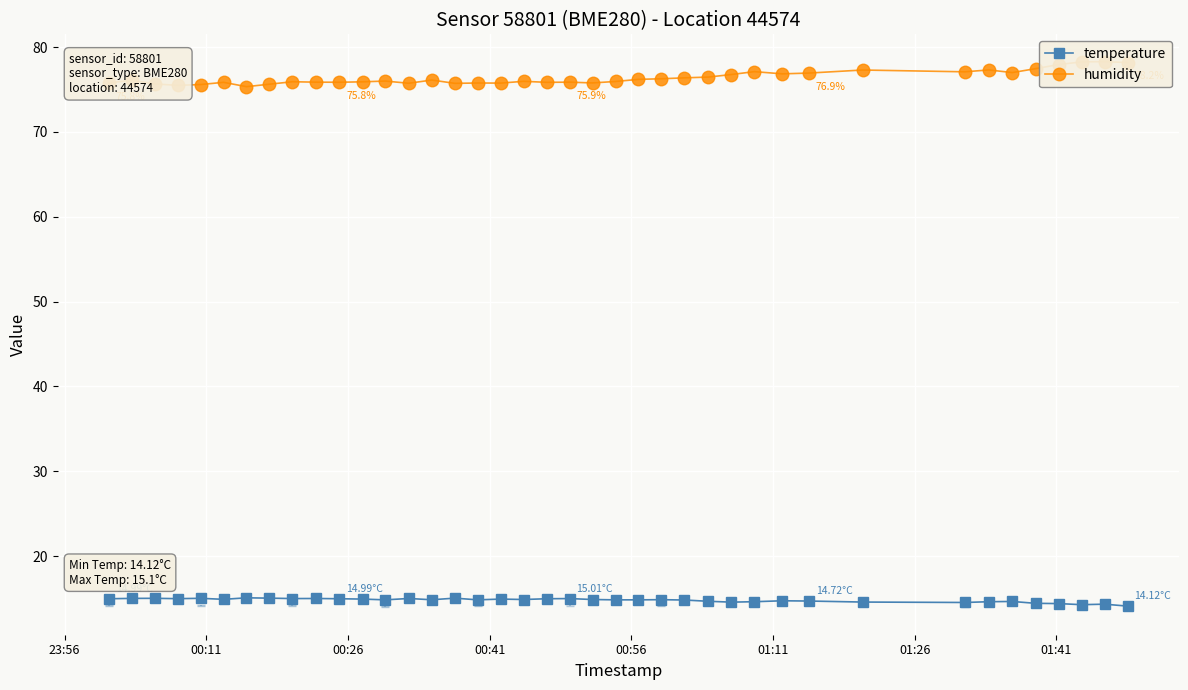

True or false: temperature has more than 0 interior local peaks.

True